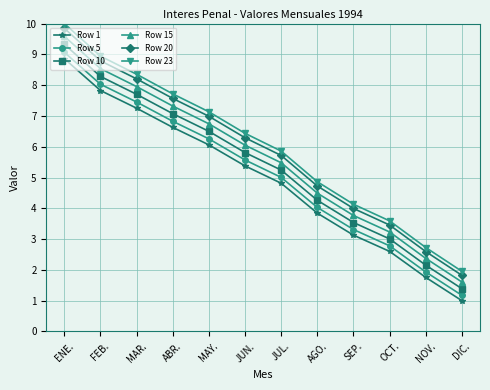

What is the total value across all series at SEP.?

21.9